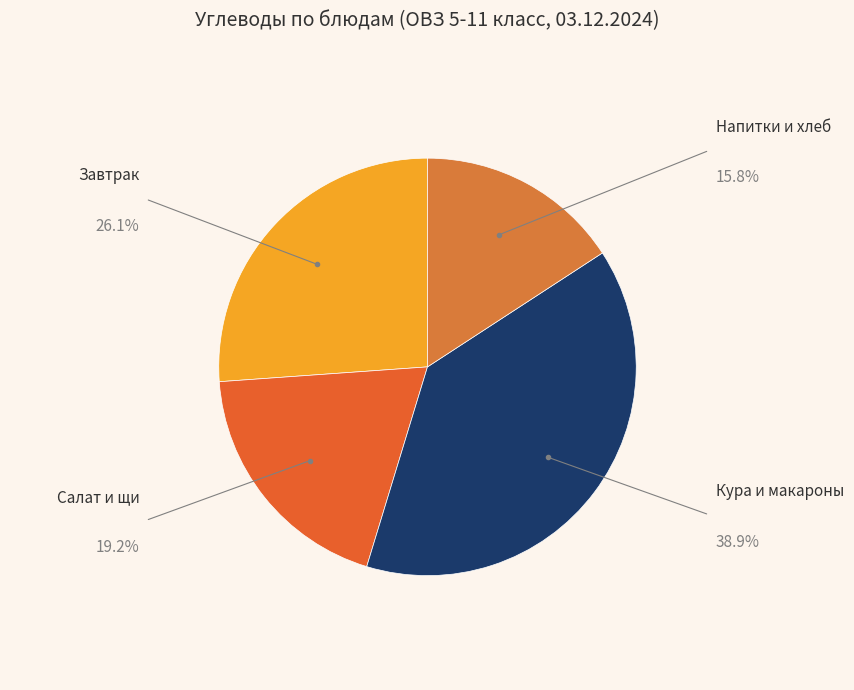

Is there a majority slice in this chart?

No